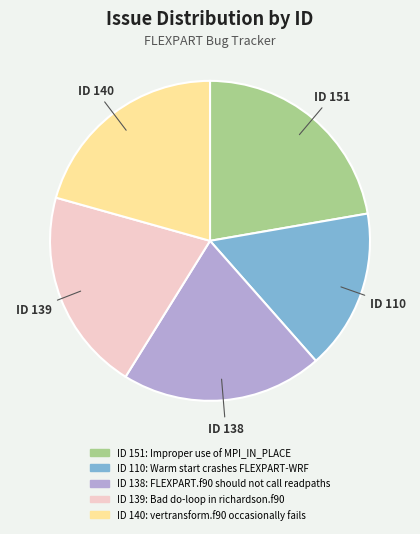

Is there any slice that represents more than half of the pie?

No